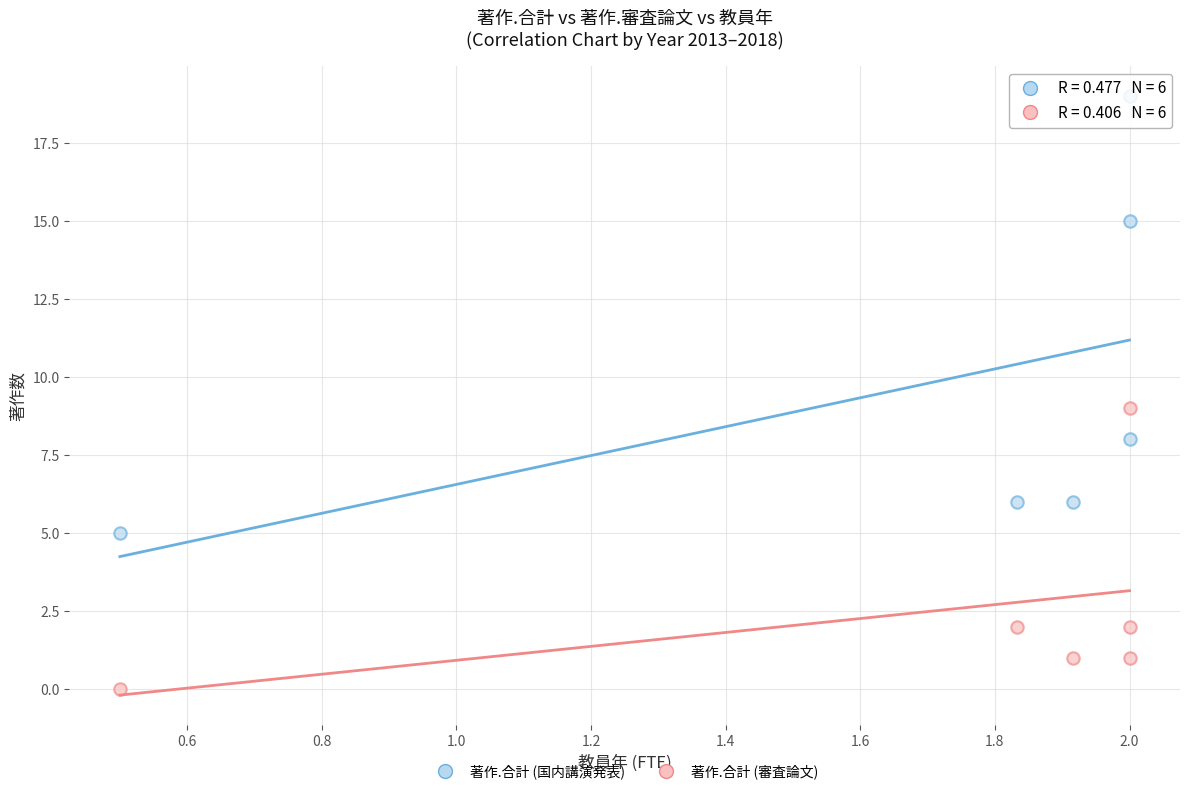

Which series has the largest Y range (max minus min)?

著作.合計 (国内講演発表)